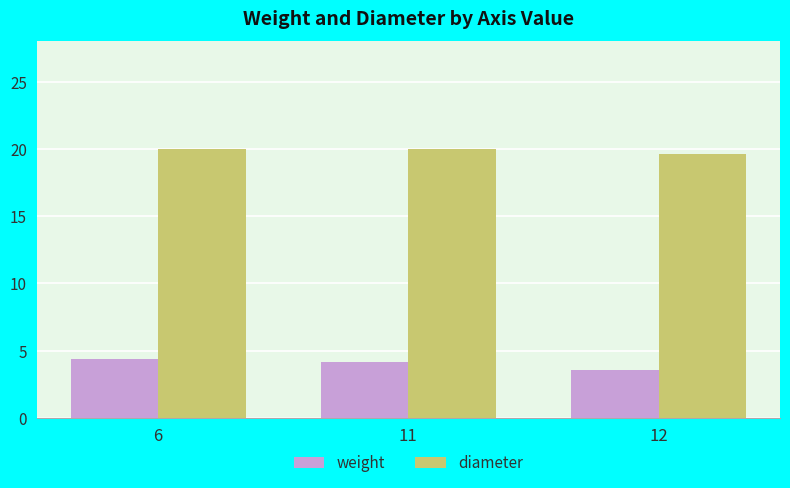

Reading left to right, list all the values displayed in this chart.

weight: 4.4	4.2	3.5
diameter: 20.0	20.0	19.6